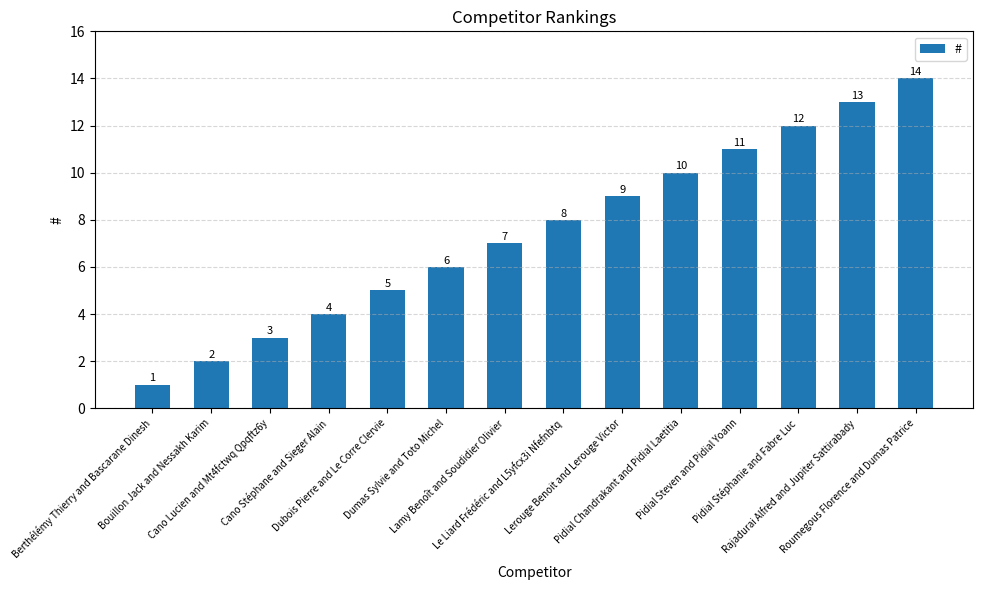

What is the label of the 12th bar from the left?

Pidial Stéphanie and Fabre Luc